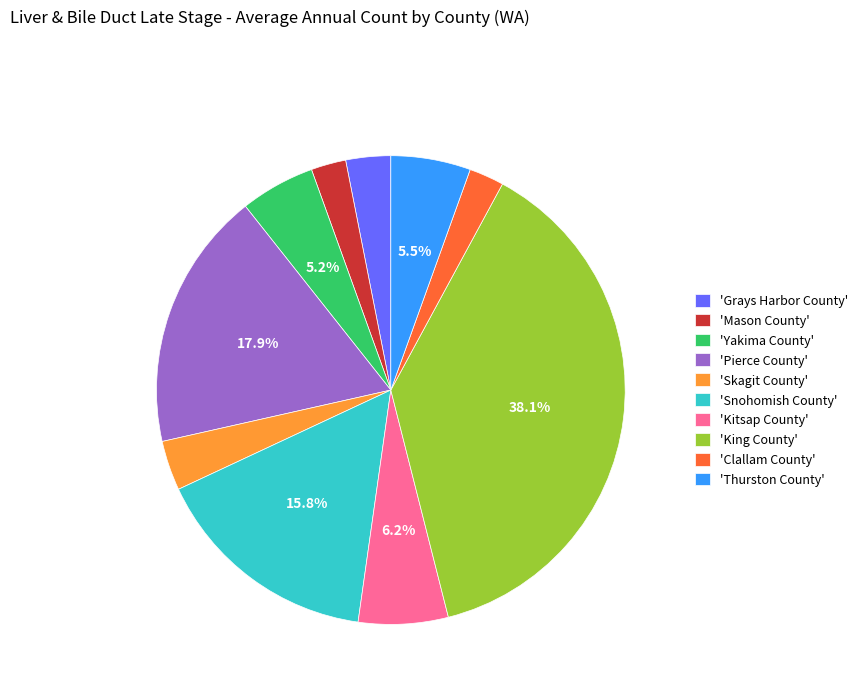

Is there any slice that represents more than half of the pie?

No